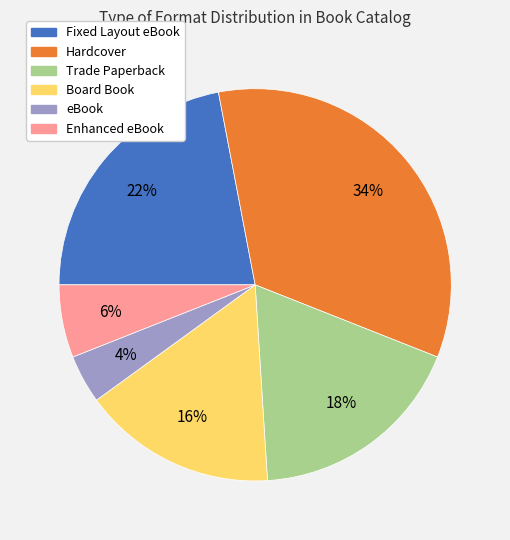

Is the sum of Fixed Layout eBook and Board Book greater than half?

No